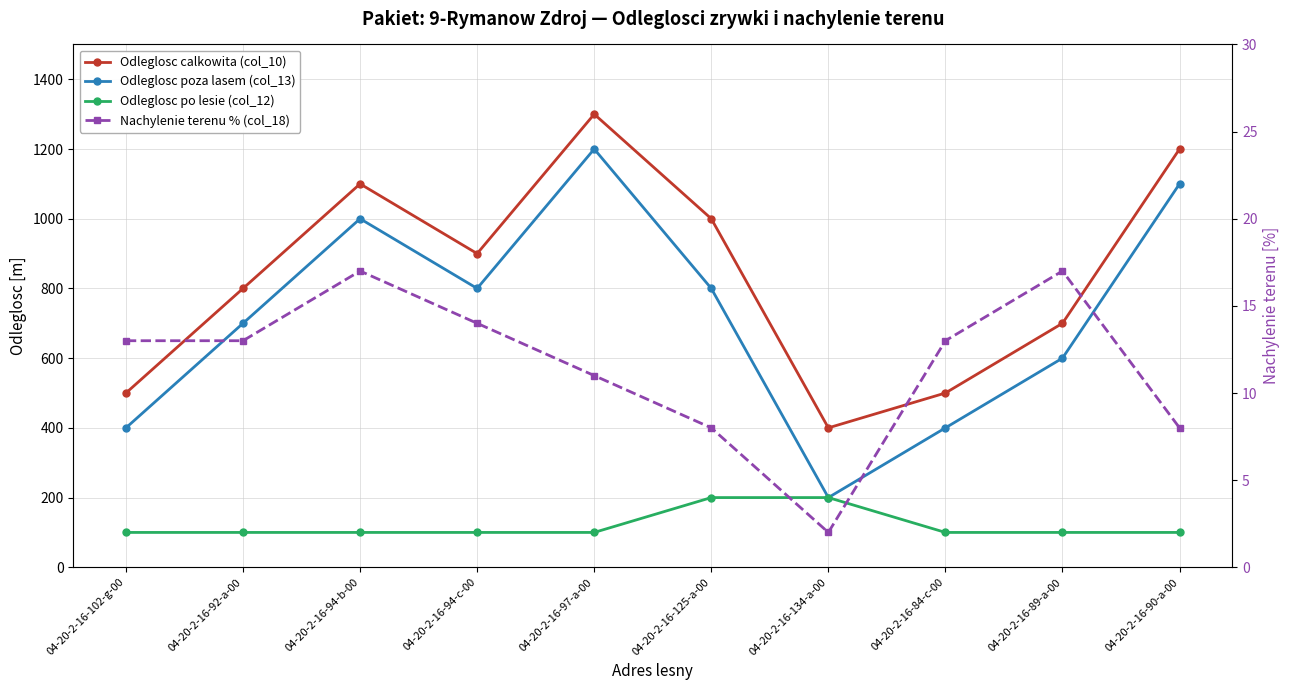

At how many categories does at least one series exceed 1213?

1